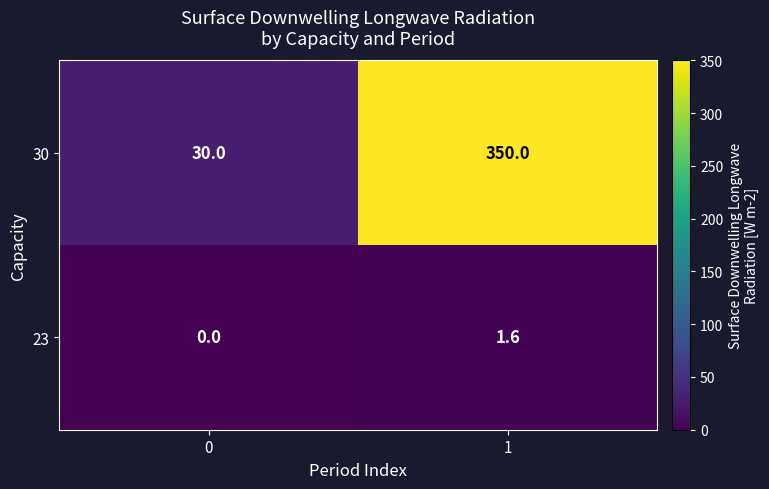

Which series has the largest total across all categories?

30